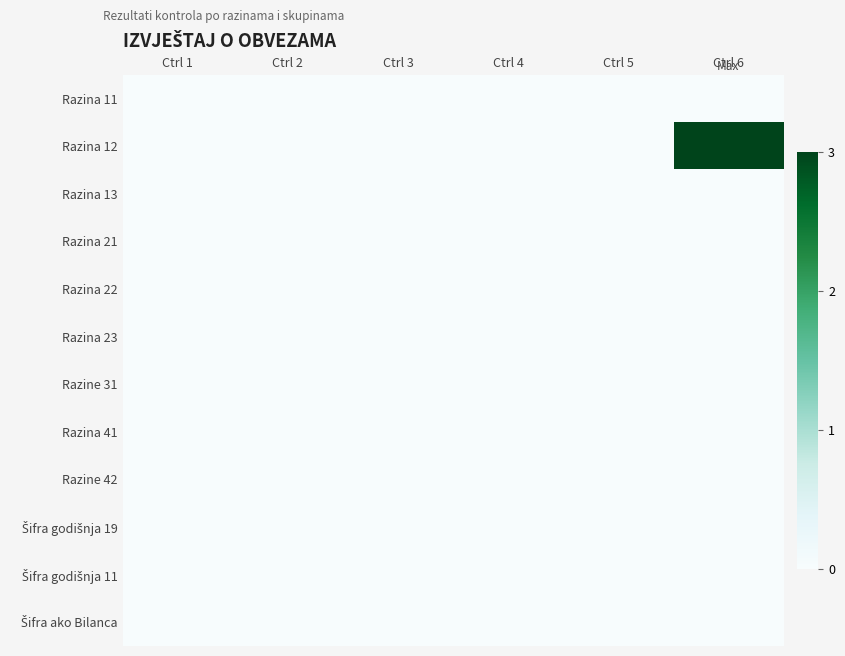

Rank the series by their maximum value, from highest to lowest.

Razina 12, Razina 11, Razina 13, Razina 21, Razina 22, Razina 23, Razine 31, Razina 41, Razine 42, Šifra godišnja 19, Šifra godišnja 11, Šifra ako Bilanca